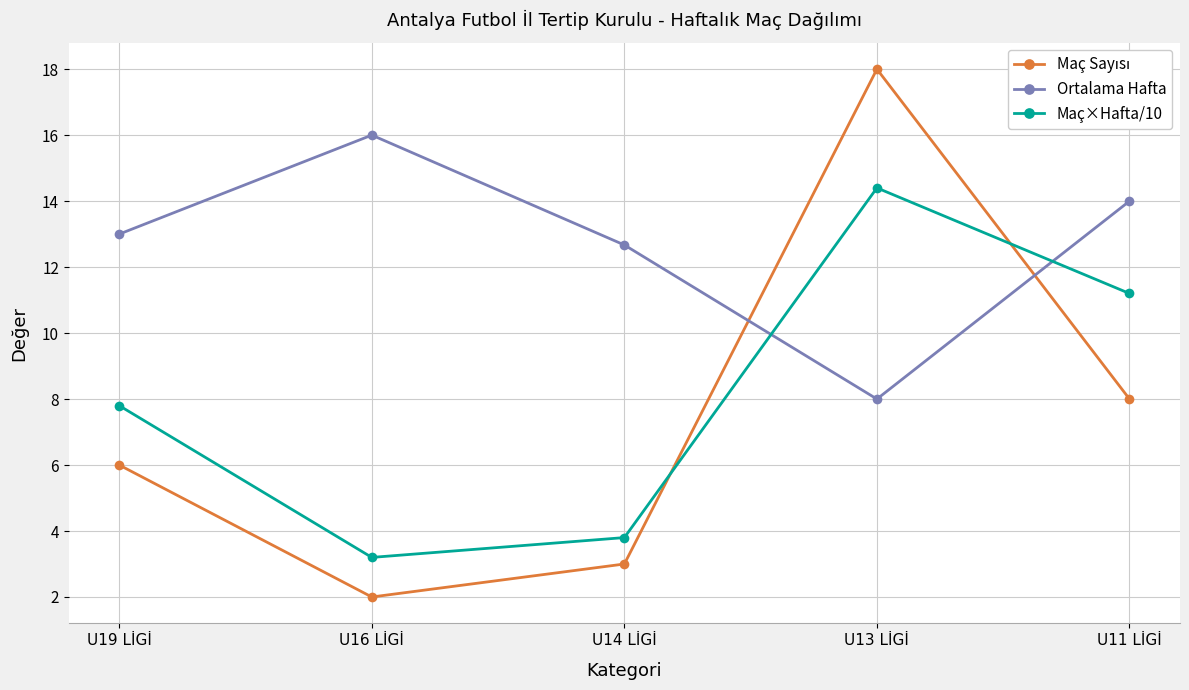

Where is the first local maximum for Ortalama Hafta?

U16 LİGİ